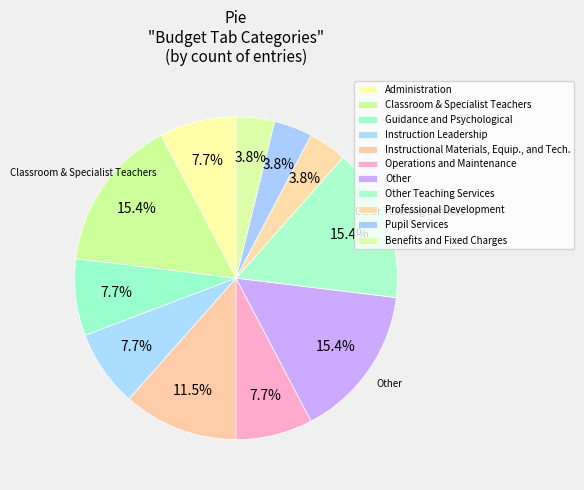

What percentage do Other and Administration together represent?

23.1%